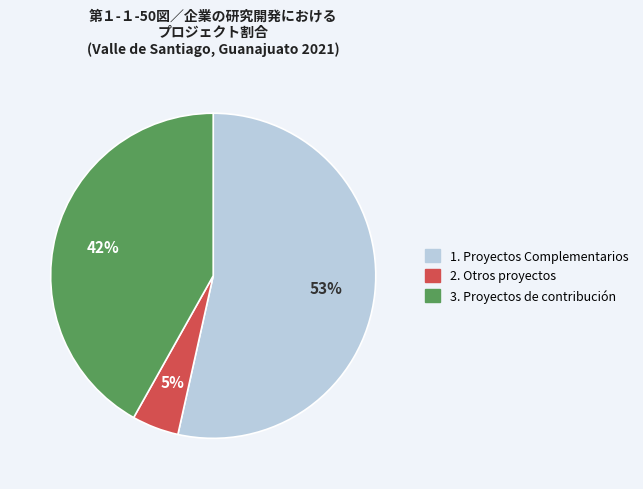

How many slices are in this pie chart?

3